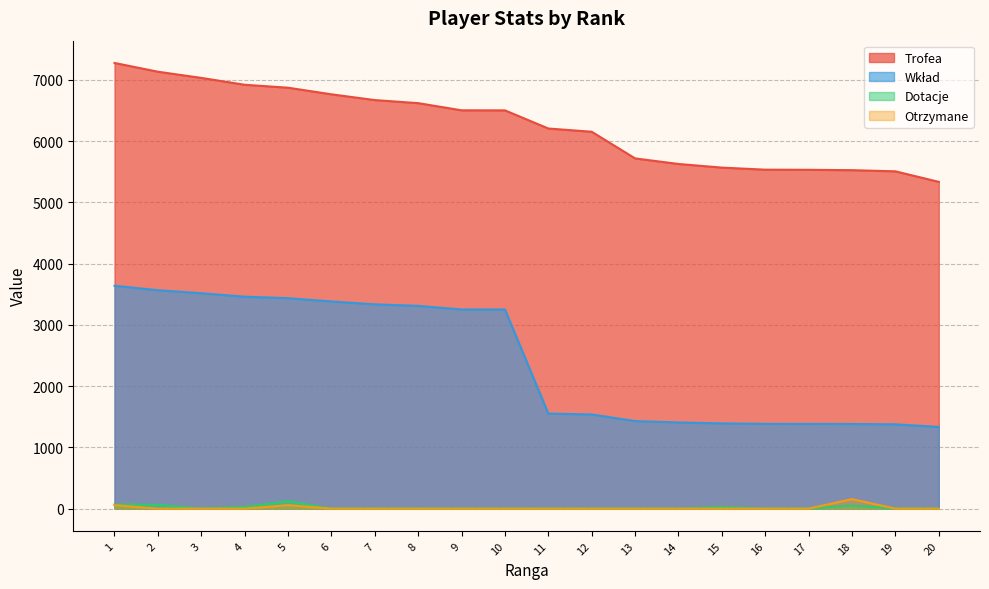

Is the value of Trofea at 16 greater than the value of Wkład at 20?

Yes